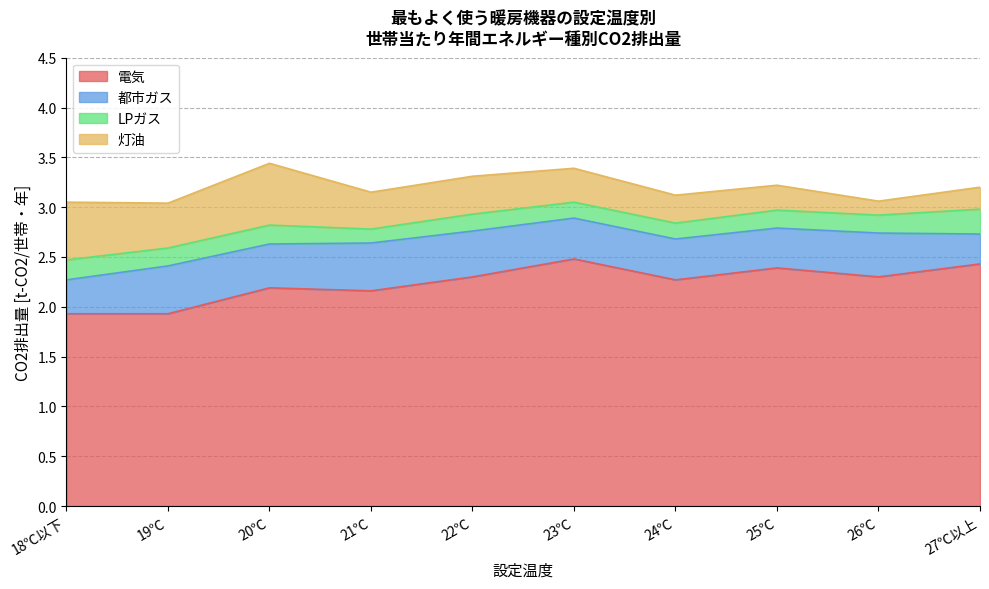

What is the label of the 3rd point from the right?

25℃